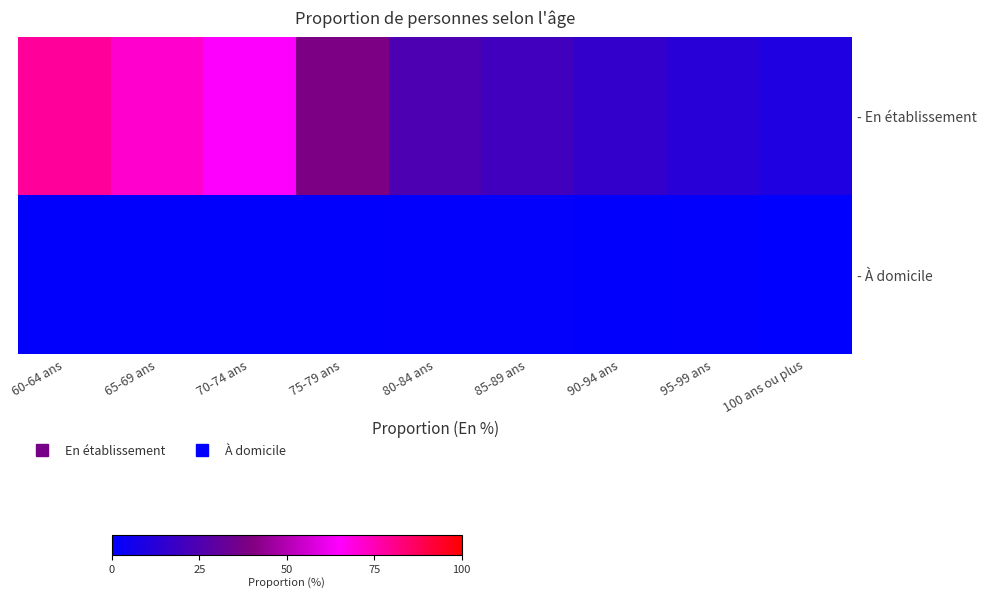

Count the number of categories in the chart.

9